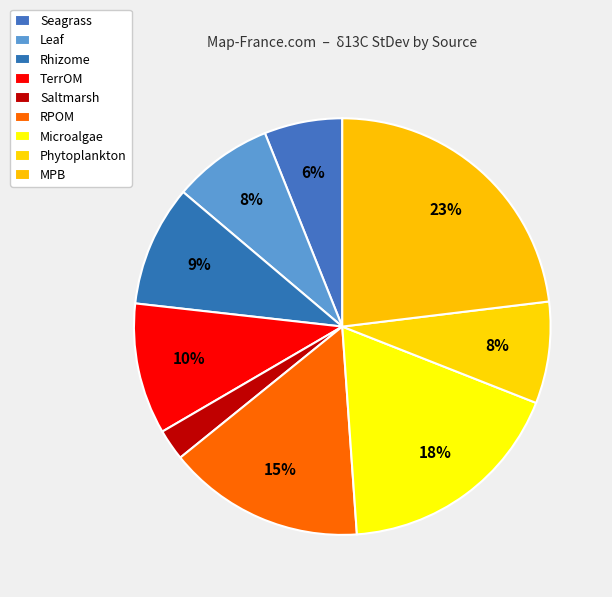

To the nearest percent, what is the difference between the largest and smallest slice percentages?

21%